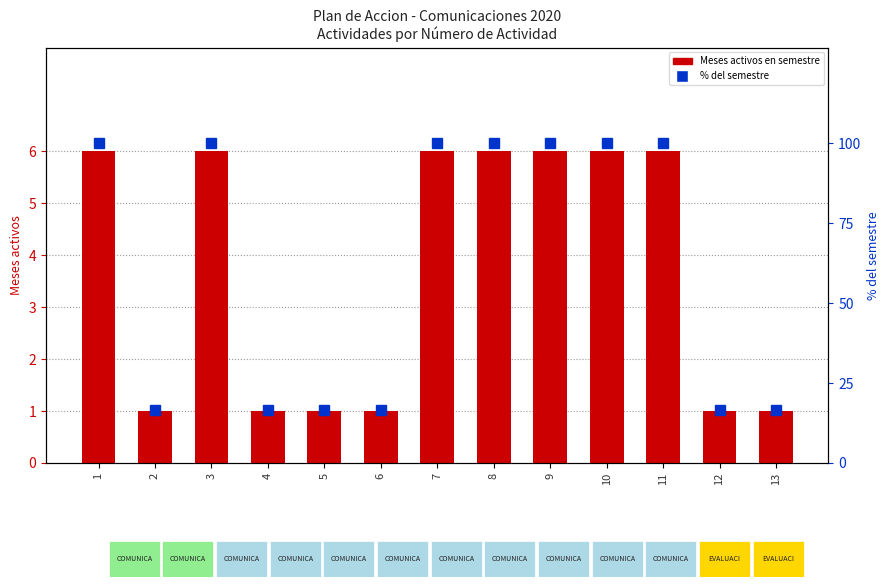

At which label does Meses activos (semestre) reach its peak?

1